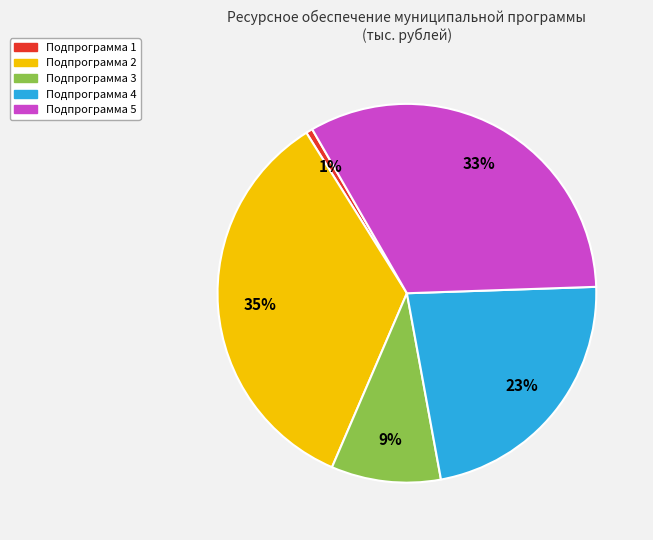

Count the number of slices in the pie.

5